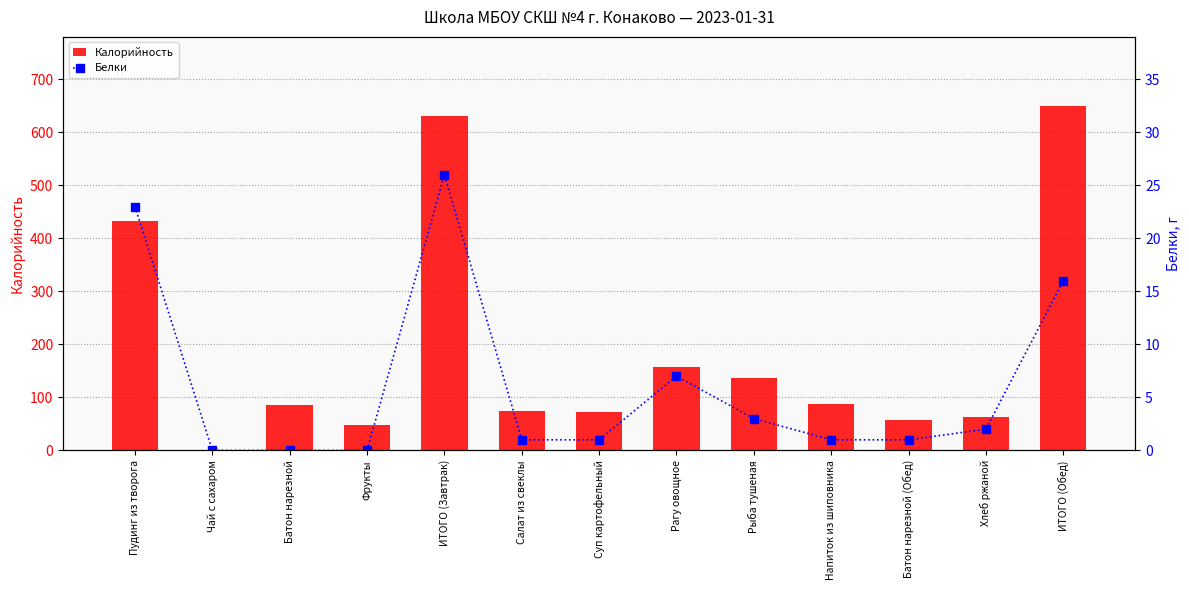

Which series has the widest spread of values?

Калорийность